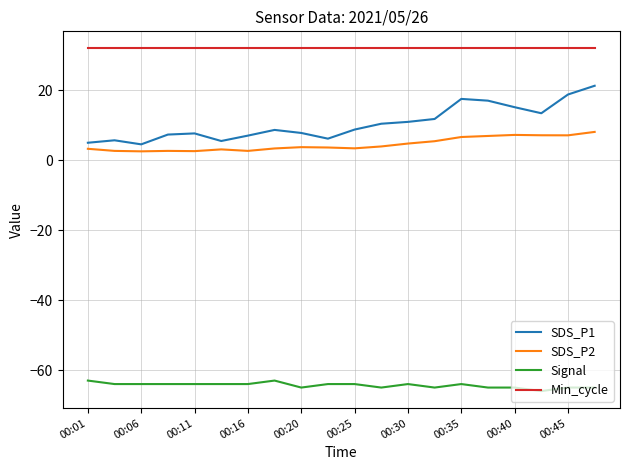

True or false: SDS_P1 has more than 1 points higher than both neighbors.

True